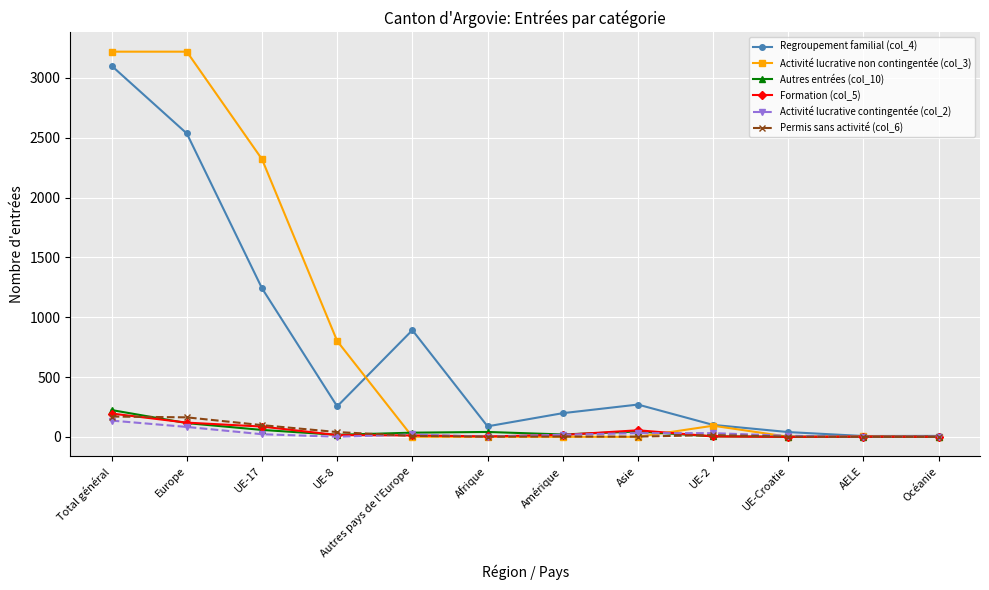

What is the label of the 10th point from the left?

UE-Croatie